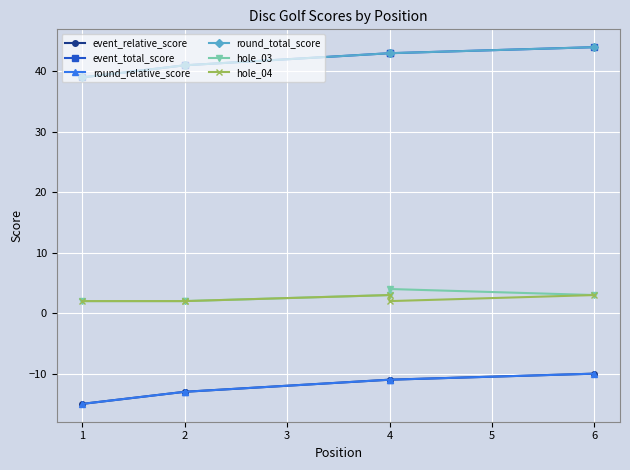

Which series has the largest total across all categories?

event_total_score